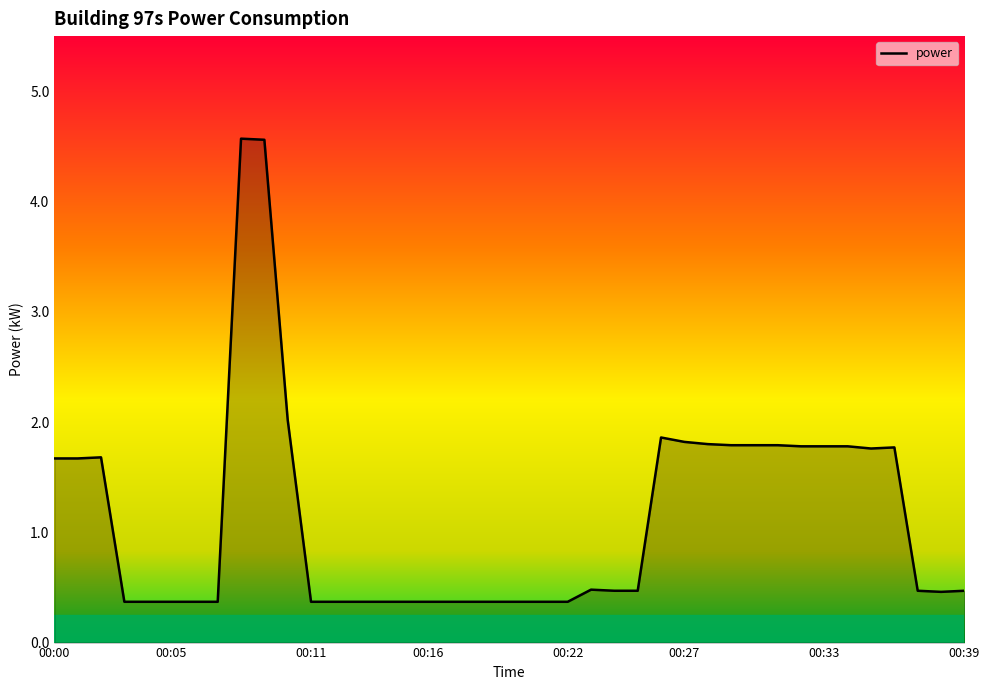

What is the smallest value displayed?

0.4